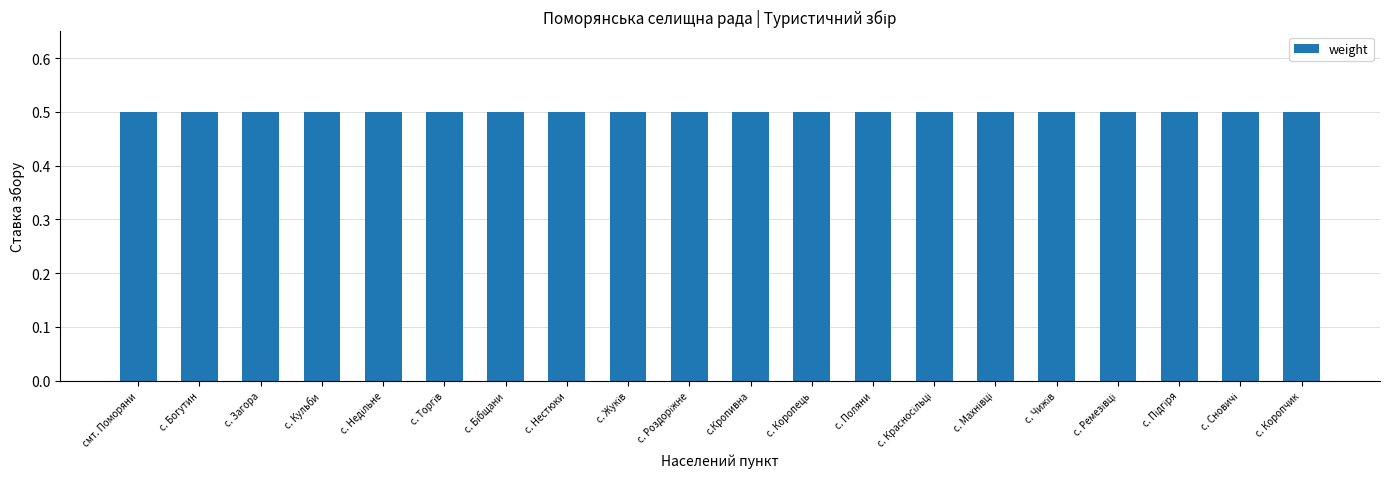

Which category has the highest value across all series?

смт. Поморяни (2)